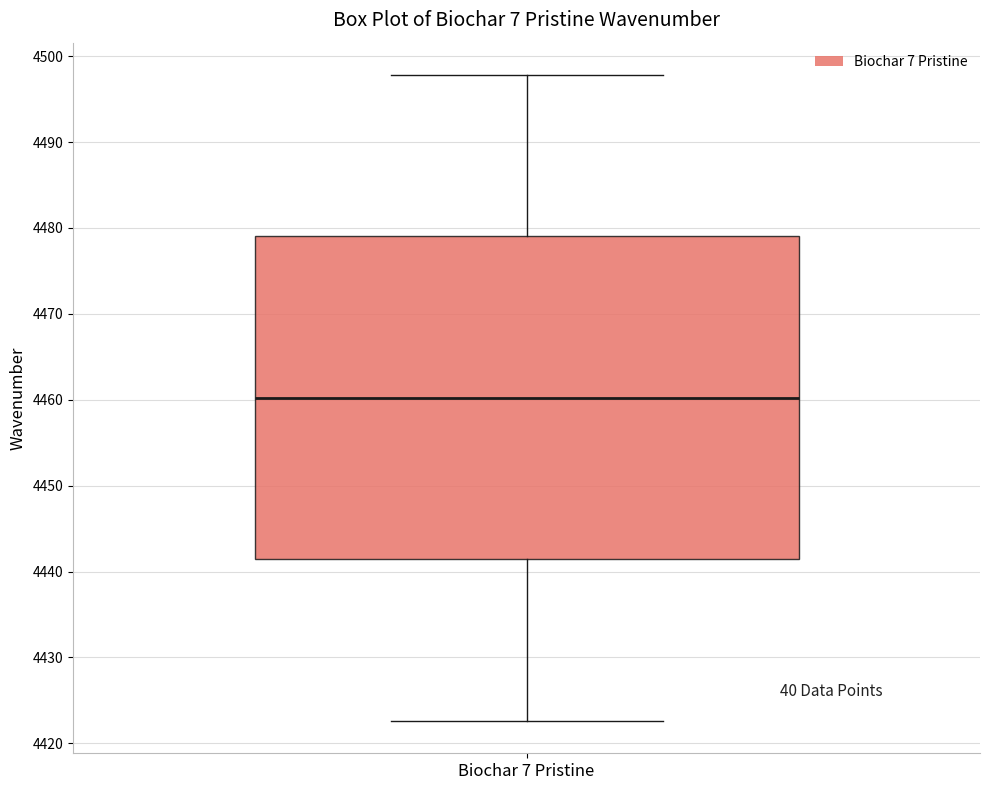

Read this box plot against the y-axis: the position of the median line, the range covered by the box, and the ends of both whiskers. The values are not printed on the chart, so give them approximately, as read against the axis.

median 4460, box 4441 to 4479, whiskers 4423 to 4498